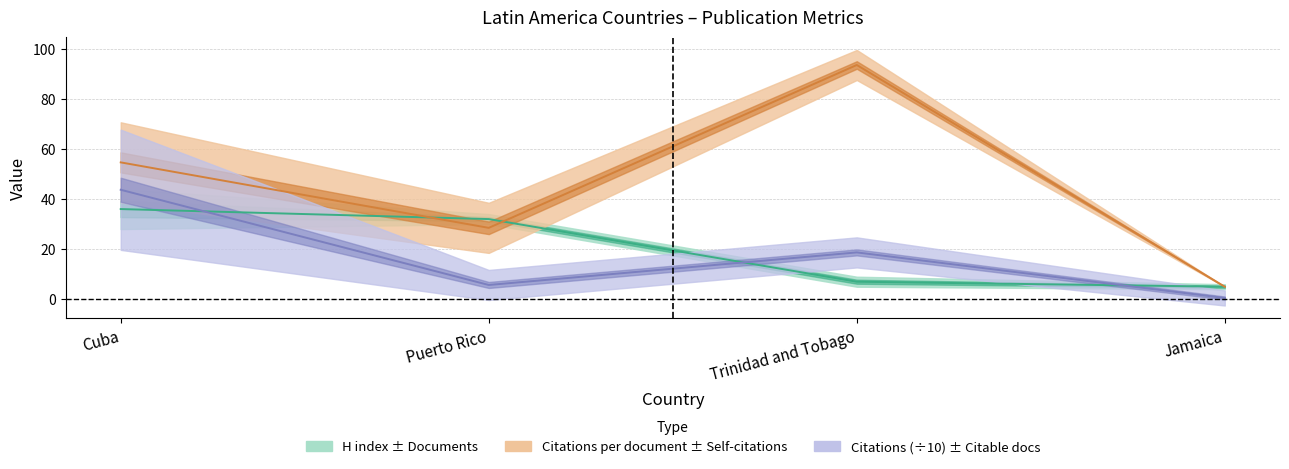

How many interior local peaks does the Citations per document series have?

1